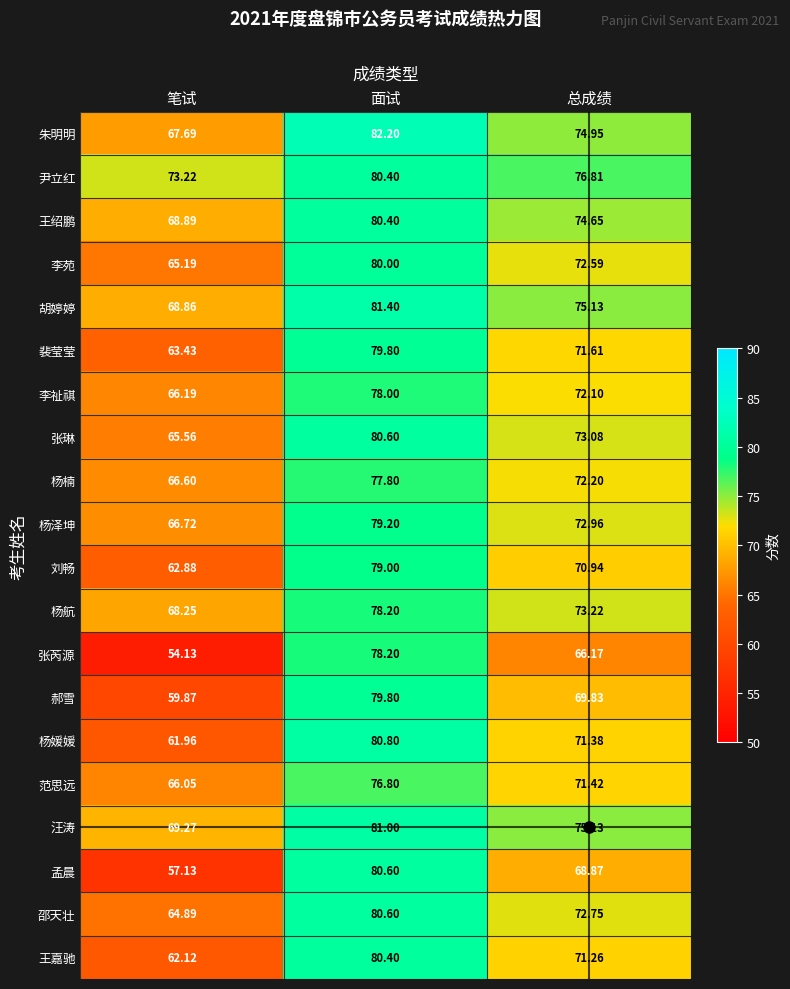

Which series has the widest spread of values?

张芮源